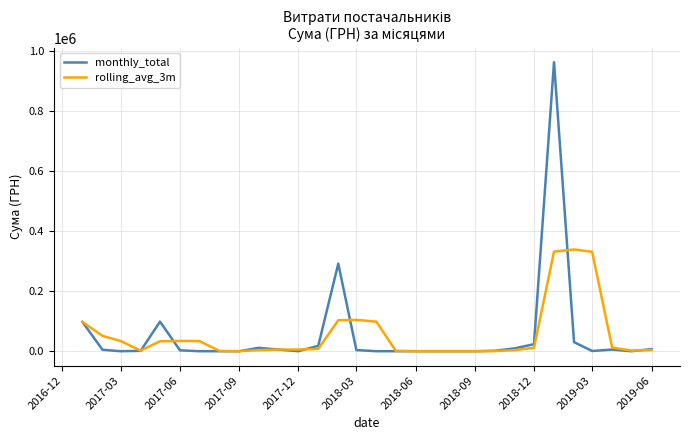

Rank the series by their maximum value, from lowest to highest.

rolling_avg_3m, monthly_total